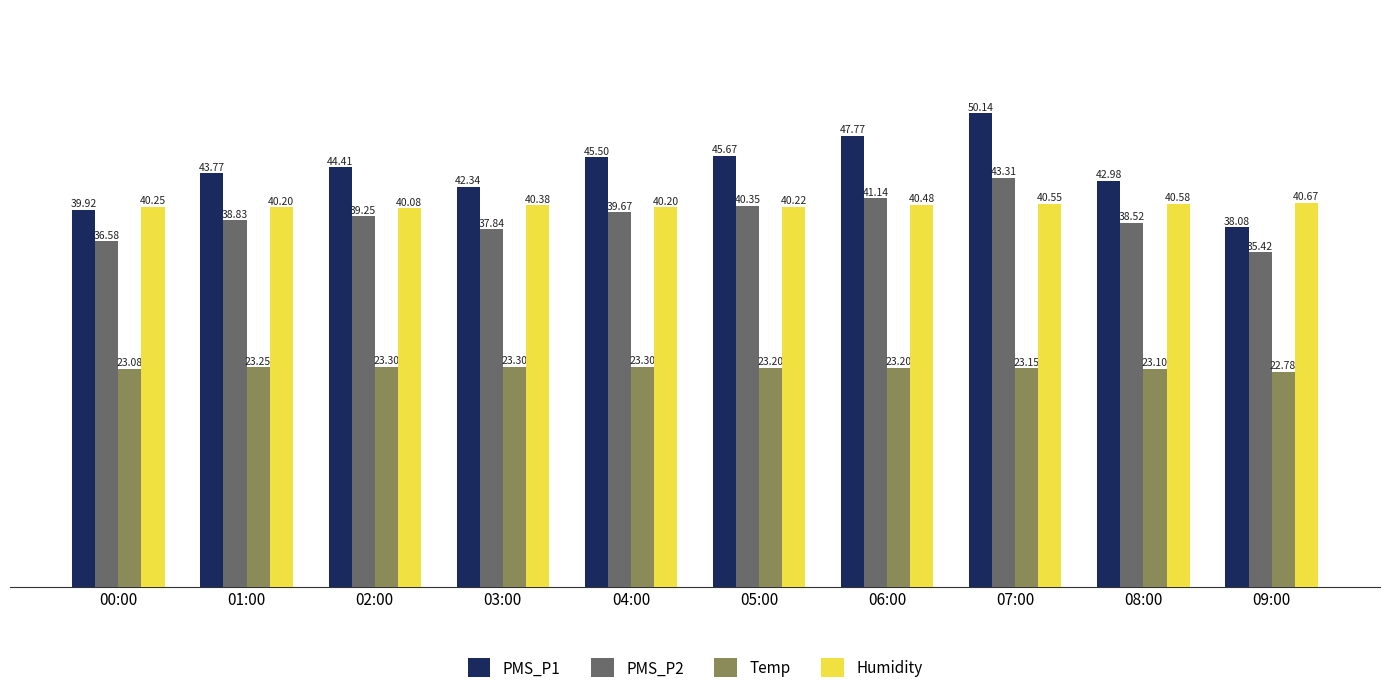

Which label corresponds to the smallest value in the chart?

09:00